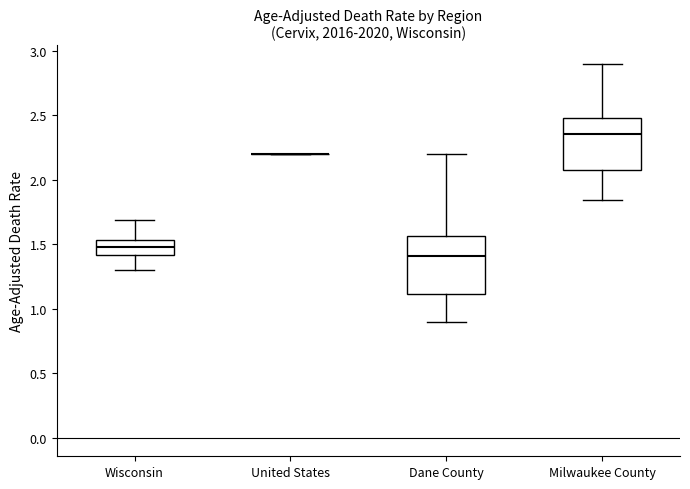

Reading left to right, transcribe this box plot: for each box, give where its median line is, the range the box spans, and where its two whiskers end, as read against the y-axis. The values are not printed on the chart, so give them approximately, as read against the axis.

Wisconsin: median 1.50, box 1.40 to 1.55, whiskers 1.30 to 1.70
United States: box collapsed to a line at 2.20, whiskers 2.20 to 2.20
Dane County: median 1.40, box 1.10 to 1.55, whiskers 0.90 to 2.20
Milwaukee County: median 2.35, box 2.10 to 2.50, whiskers 1.85 to 2.90